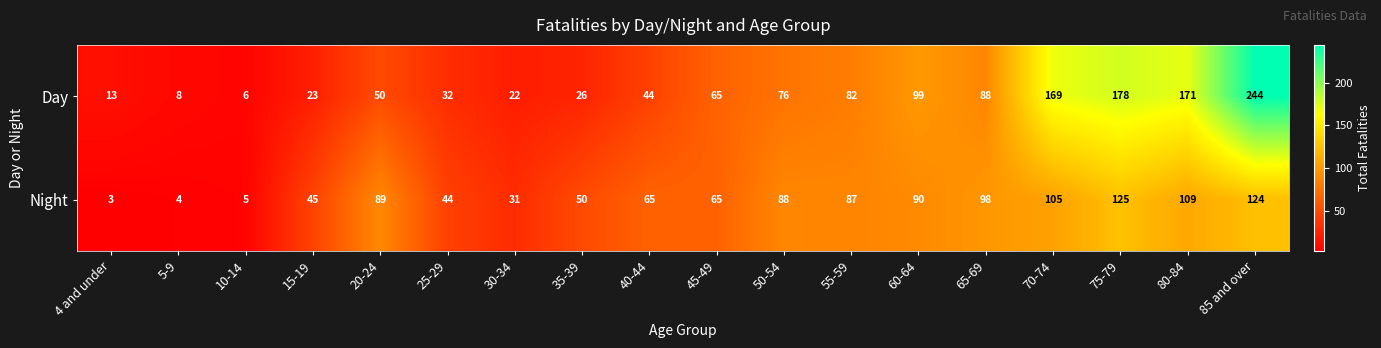

What is the highest value of the Day series?

244